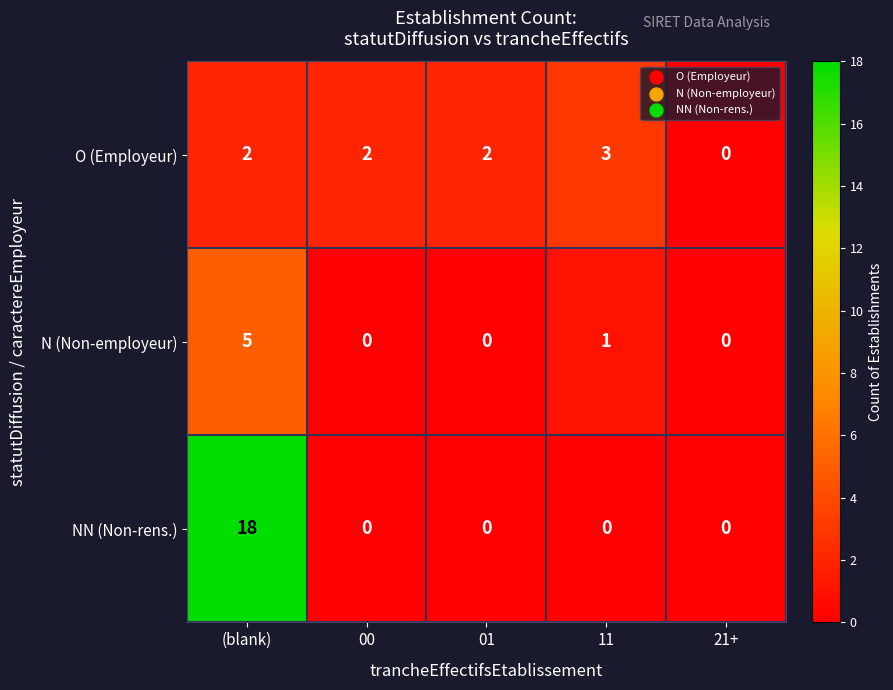

The N (Non-employeur) series shows 0 at 21+. True or false?

True